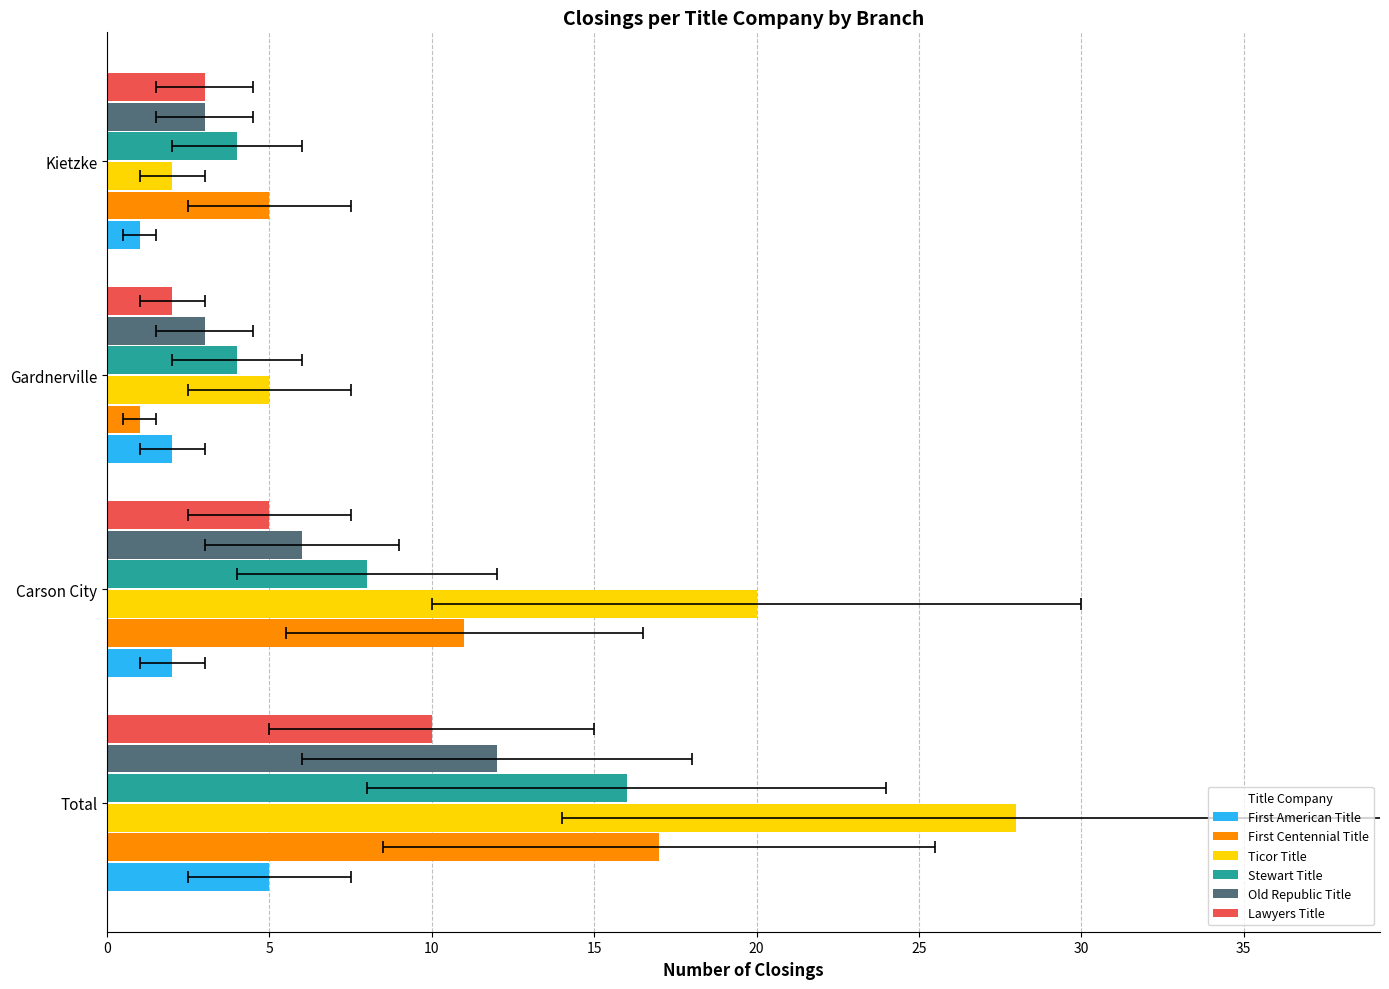

How many groups of bars are there?

4